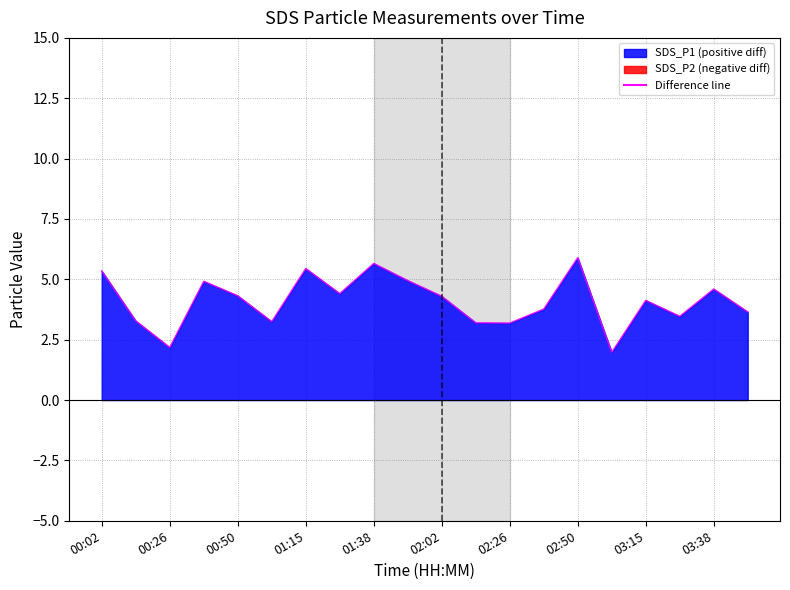

How many lines are shown in the chart?

1